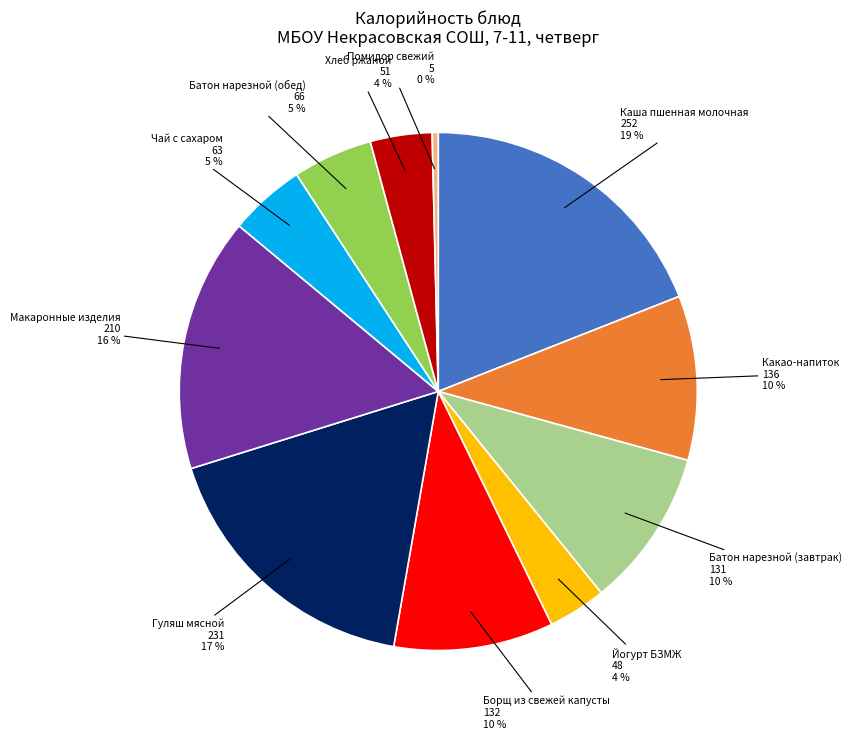

What is the largest slice in the pie chart?

Каша пшенная молочная